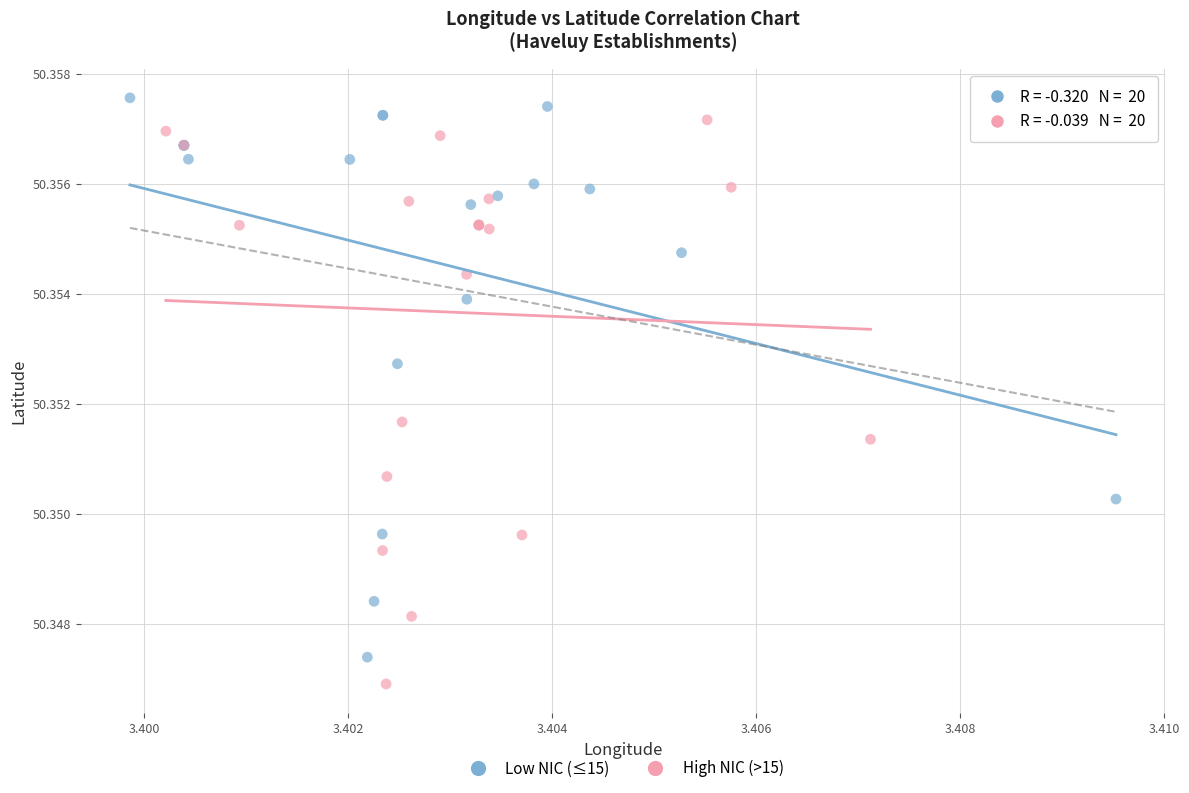

Which series contains the lowest Y value?

High NIC (>15)